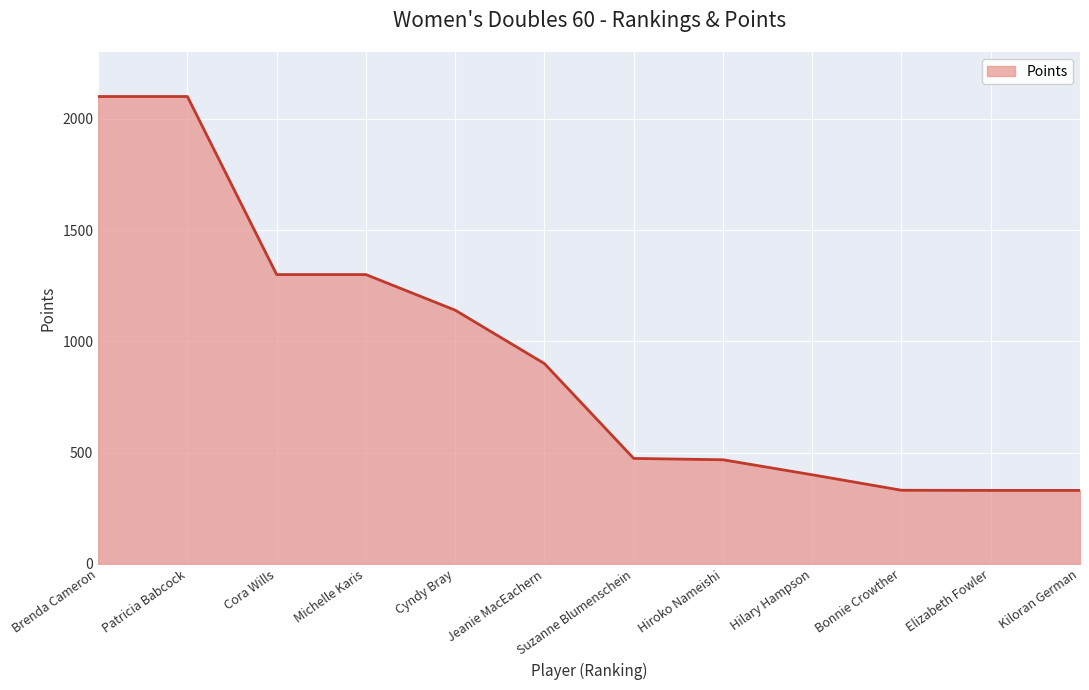

What position from the right is Michelle Karis?

9